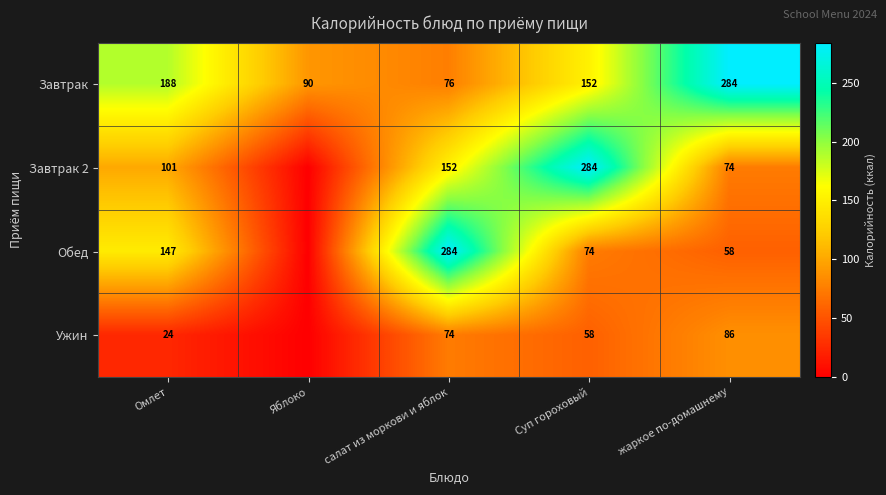

What is the total value across all series at Суп гороховый?

568